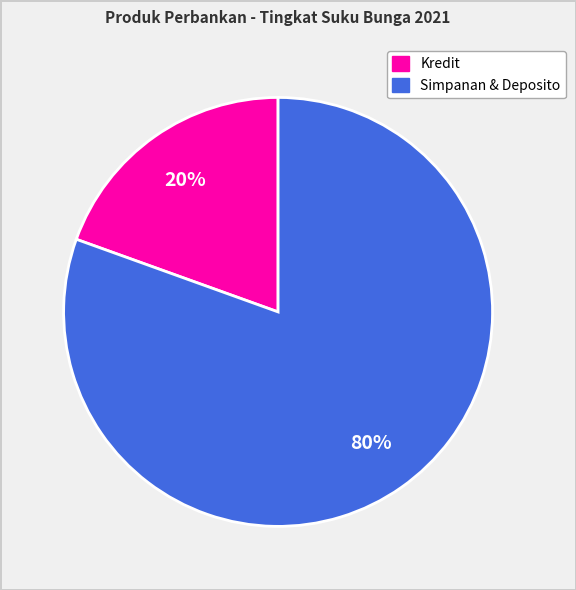

To the nearest percent, what is the average slice percentage?

50%